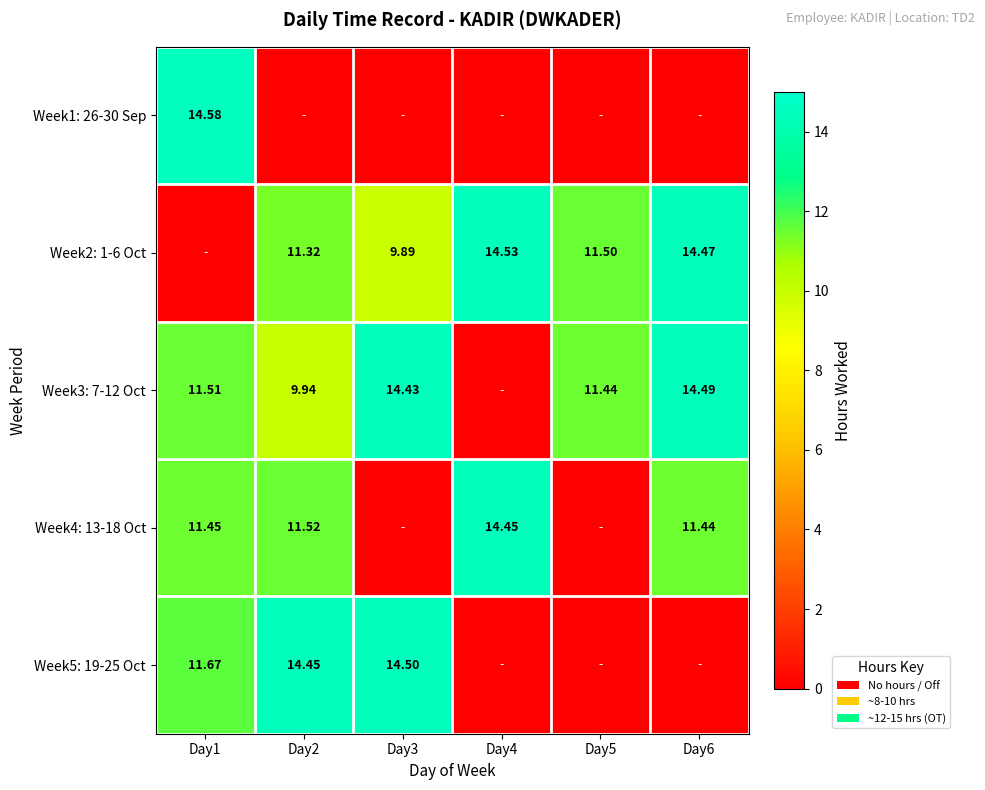

Is the value of Week1: 26-30 Sep at Day1 greater than the value of Week5: 19-25 Oct at Day2?

Yes